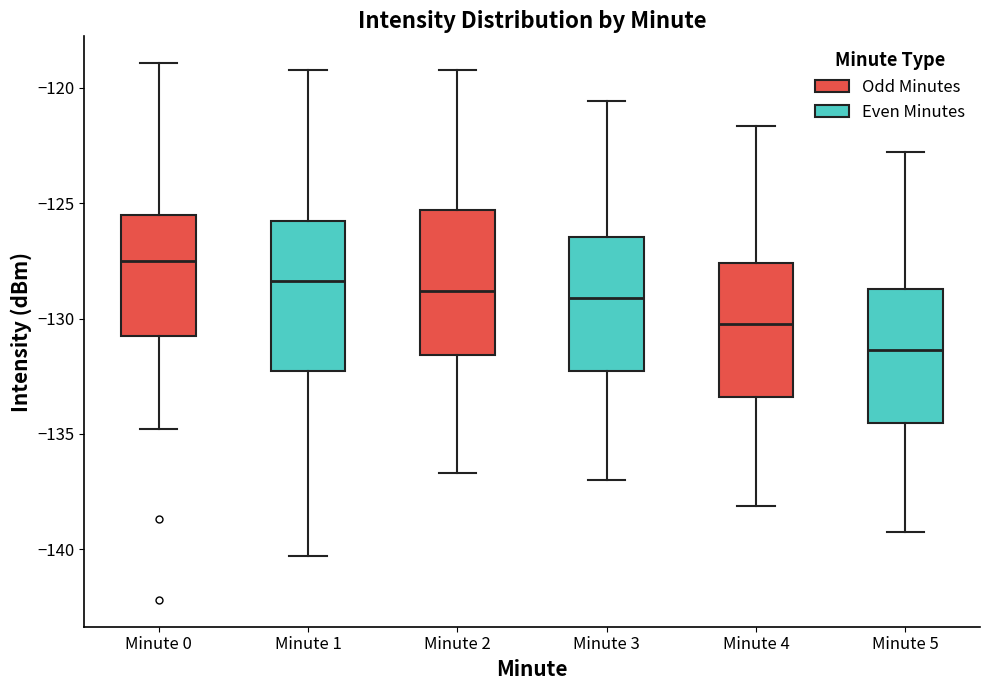

Reading left to right, transcribe this box plot: for each box, give where its median line is, the range the box spans, and where its two whiskers end, as read against the y-axis. The values are not printed on the chart, so give them approximately, as read against the axis.

Minute 0: median -127.5, box -130.5 to -125.5, whiskers -135.0 to -119.0
Minute 1: median -128.5, box -132.5 to -126.0, whiskers -140.5 to -119.0
Minute 2: median -129.0, box -131.5 to -125.5, whiskers -136.5 to -119.0
Minute 3: median -129.0, box -132.5 to -126.5, whiskers -137.0 to -120.5
Minute 4: median -130.0, box -133.5 to -127.5, whiskers -138.0 to -121.5
Minute 5: median -131.5, box -134.5 to -128.5, whiskers -139.0 to -123.0